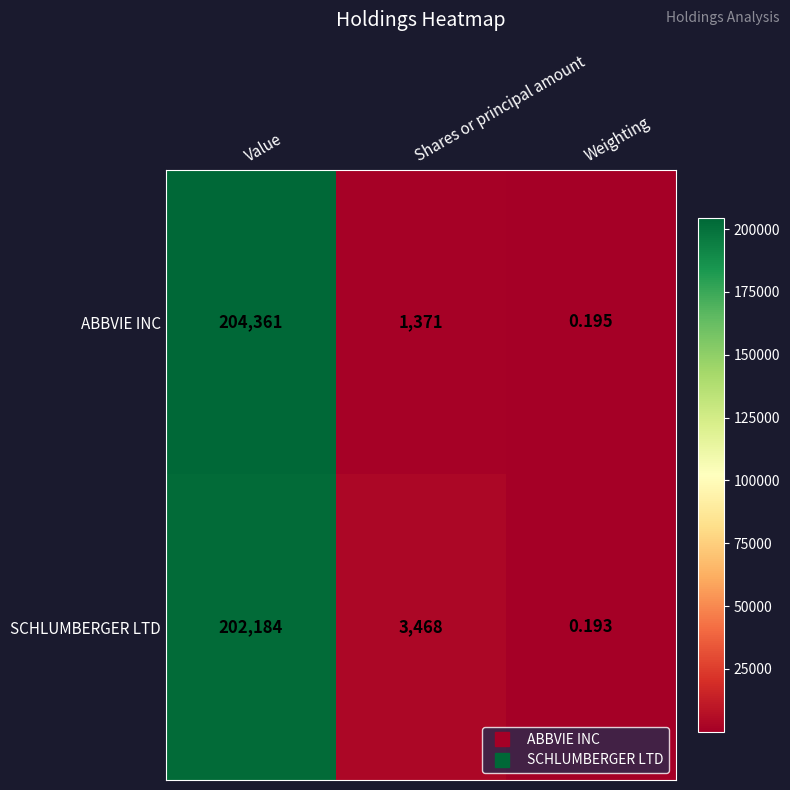

Which series has the largest range (max minus min)?

ABBVIE INC